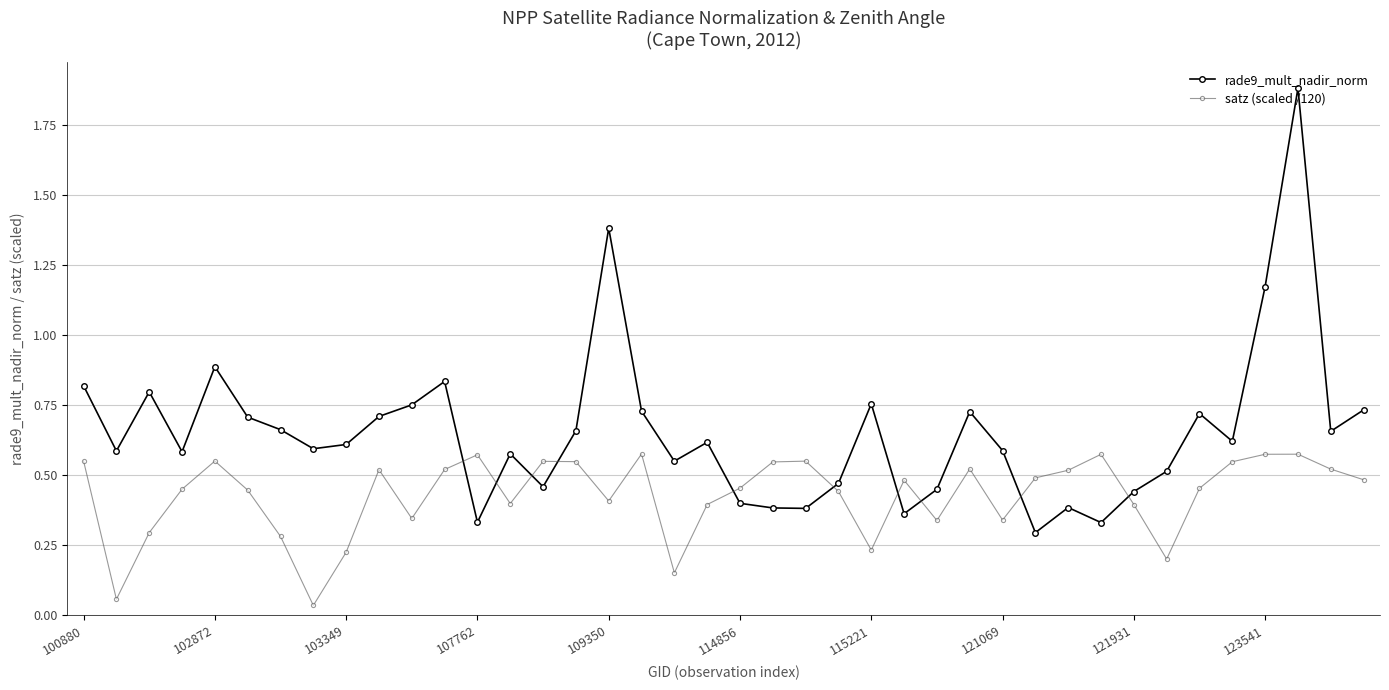

Rank the series by their maximum value, from highest to lowest.

rade9_mult_nadir_norm, satz (scaled /120)